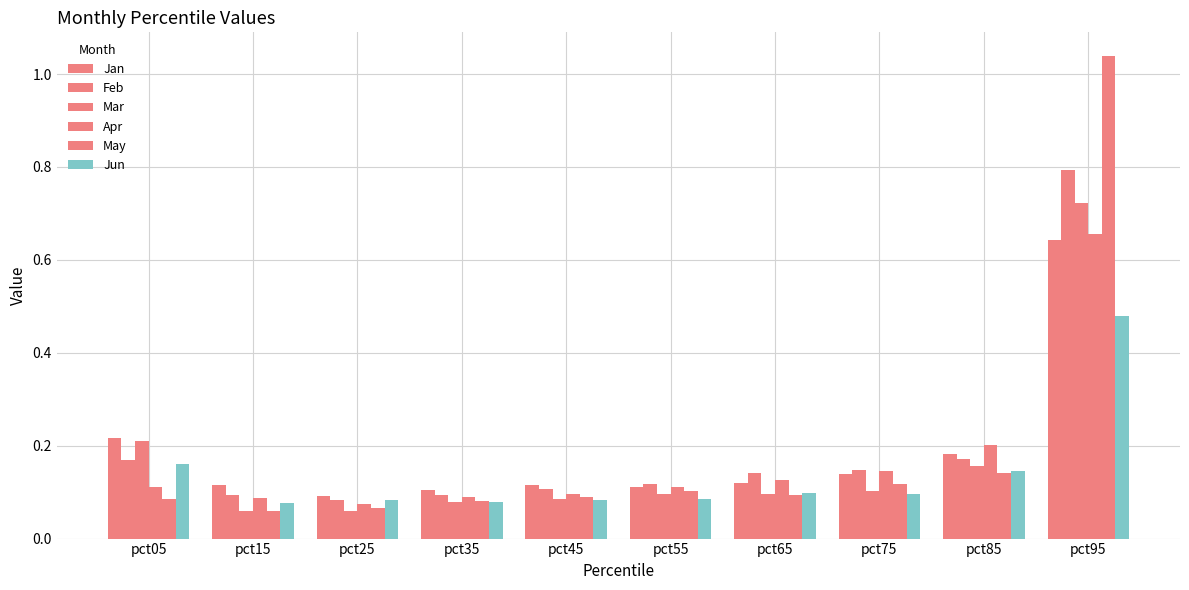

The May series shows 1.0 at pct95. True or false?

True